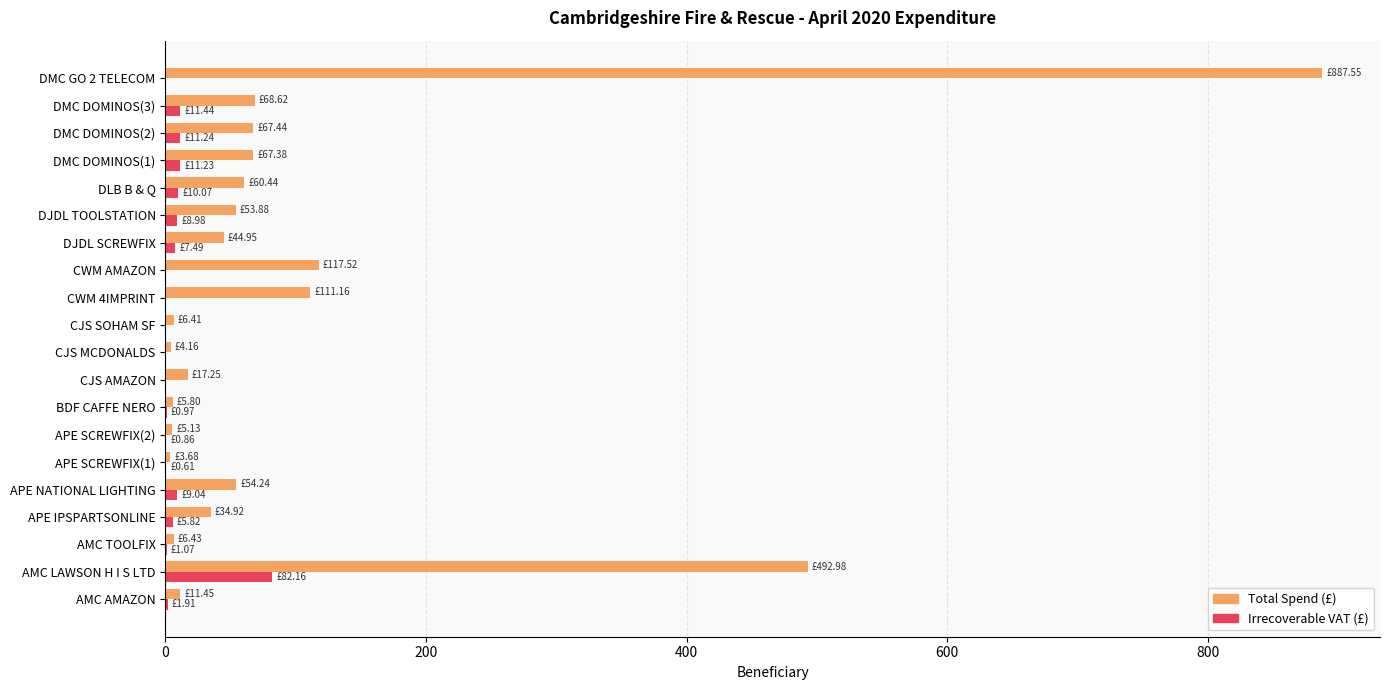

At which category is the sum across all series the highest?

DMC GO 2 TELECOM